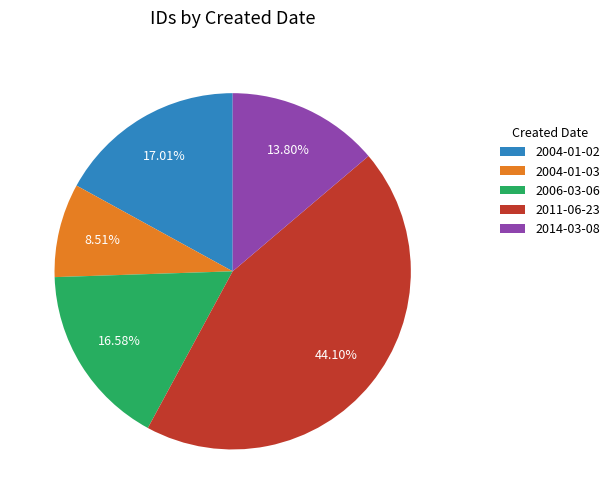

What percentage is the 2014-03-08 slice, to the nearest percent?

14%